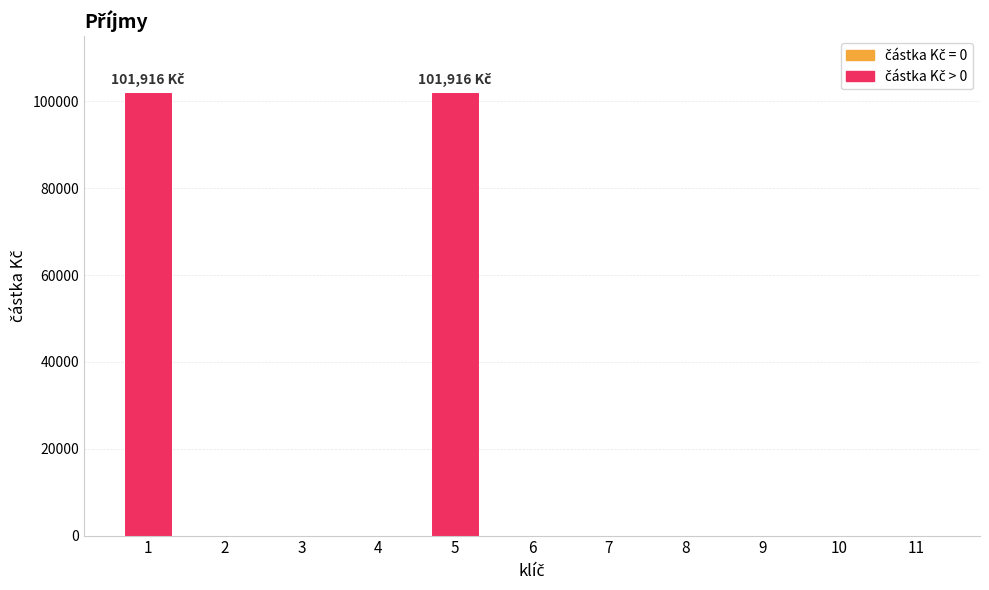

What is the average value?

18530